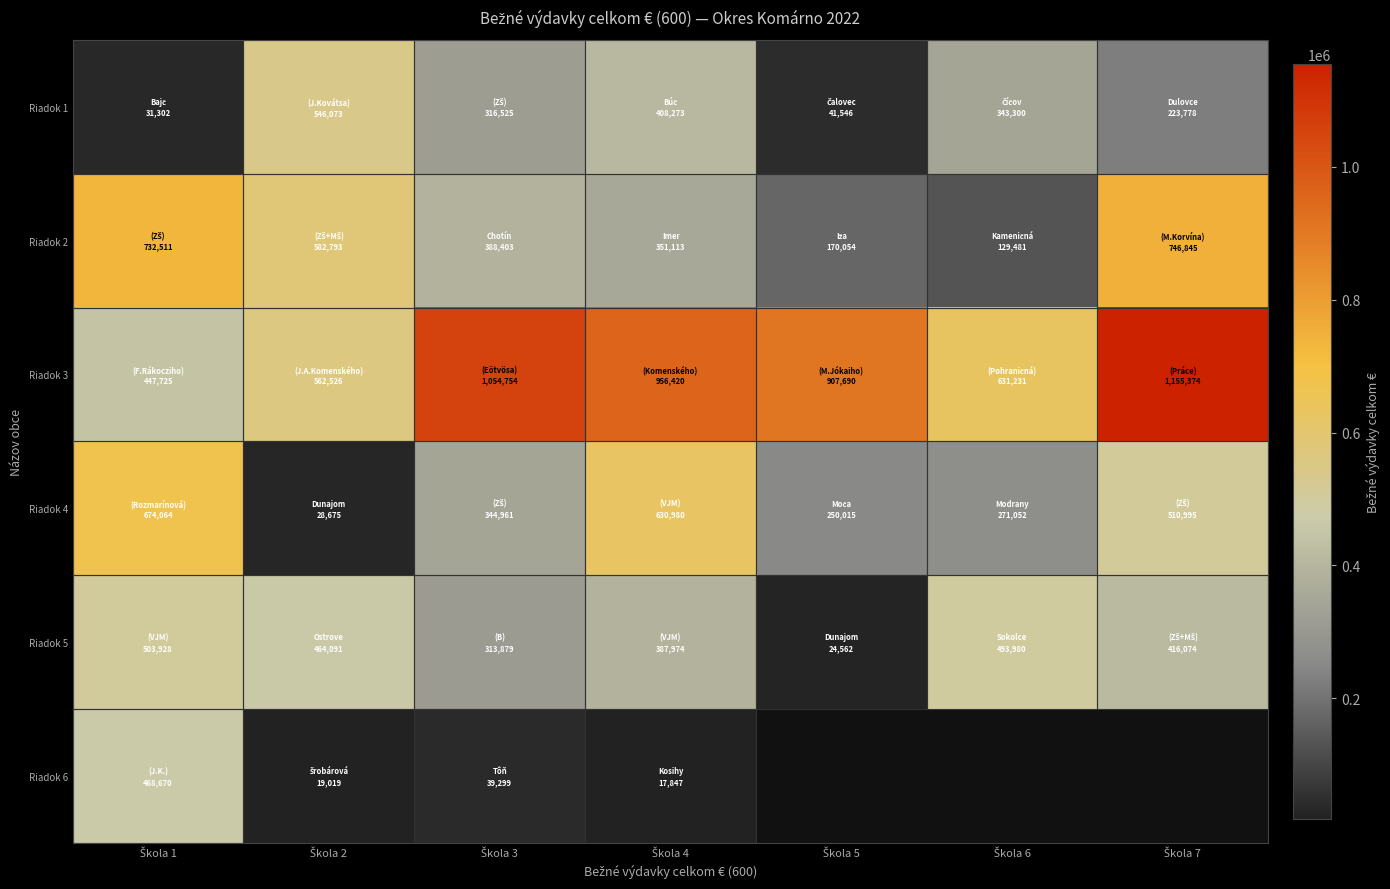

What is the lowest value of the Riadok 4 series?

28675.0